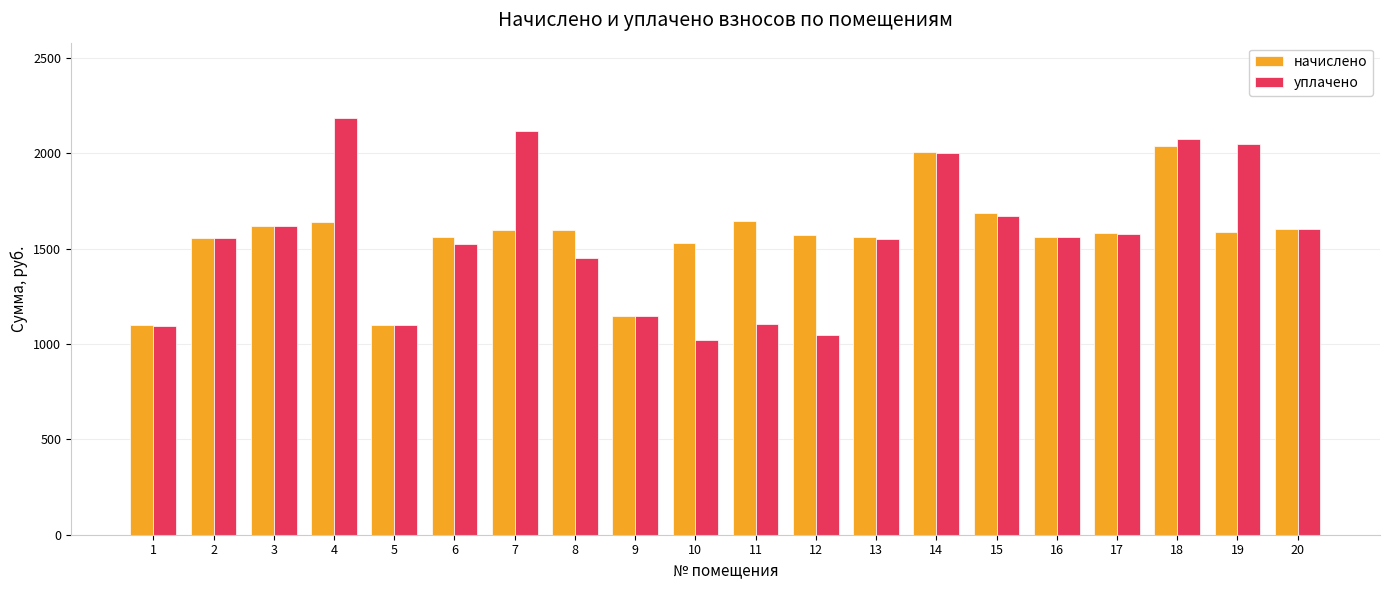

What are all the series names shown in the legend?

начислено, уплачено